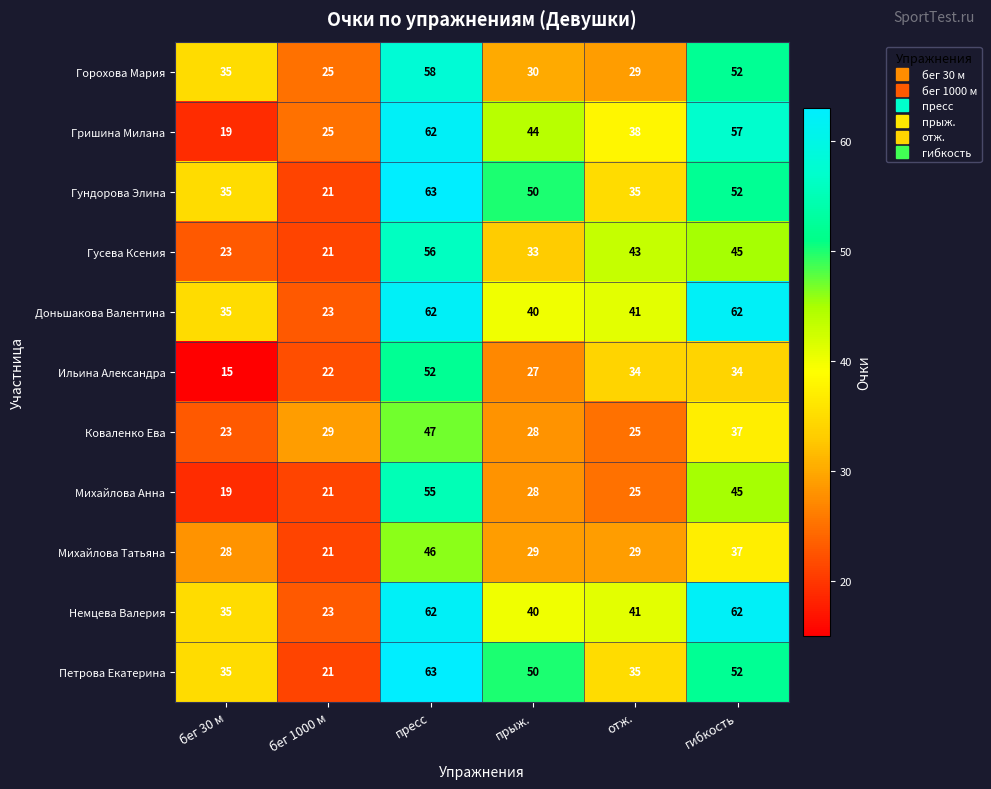

How many values in the Горохова Мария series are below 35?

3